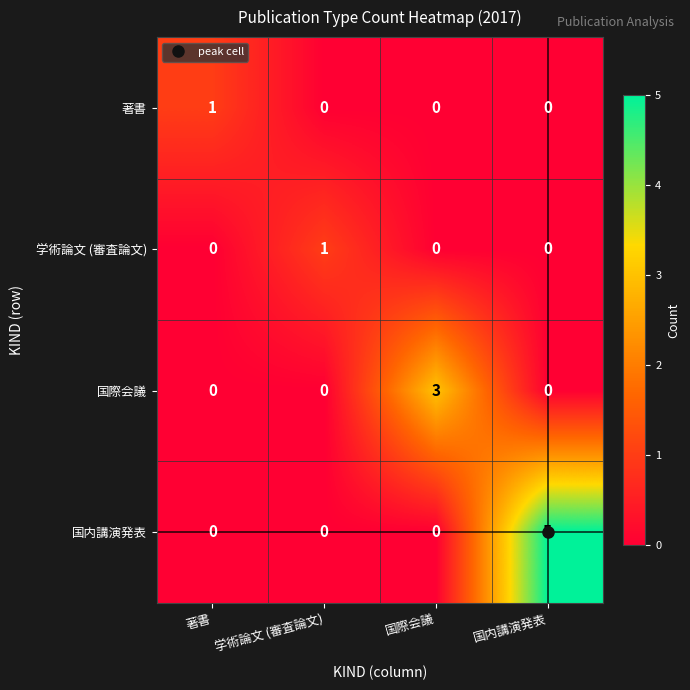

Count the 国際会議 values in the range 0 to 3.

4